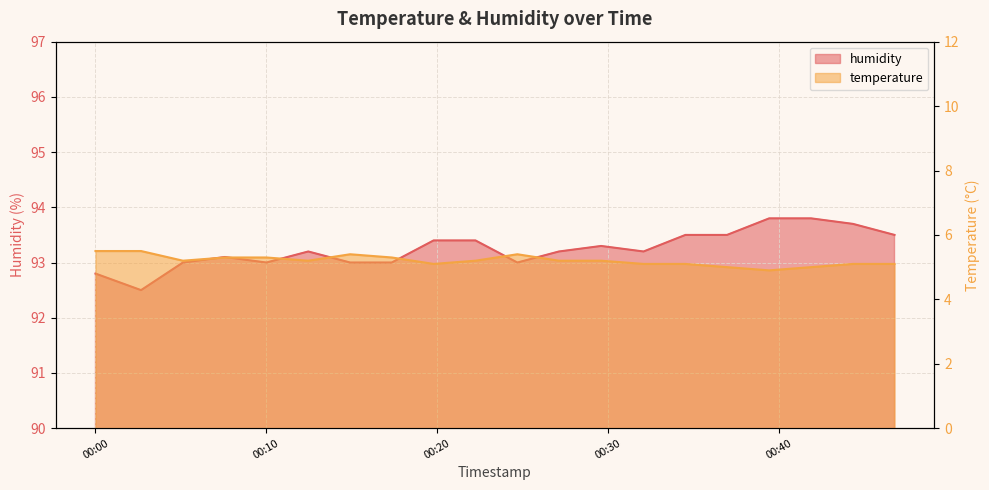

Which series changed the most between 2023-02-12T00:05:07 and 2023-02-12T00:17:20?

temperature